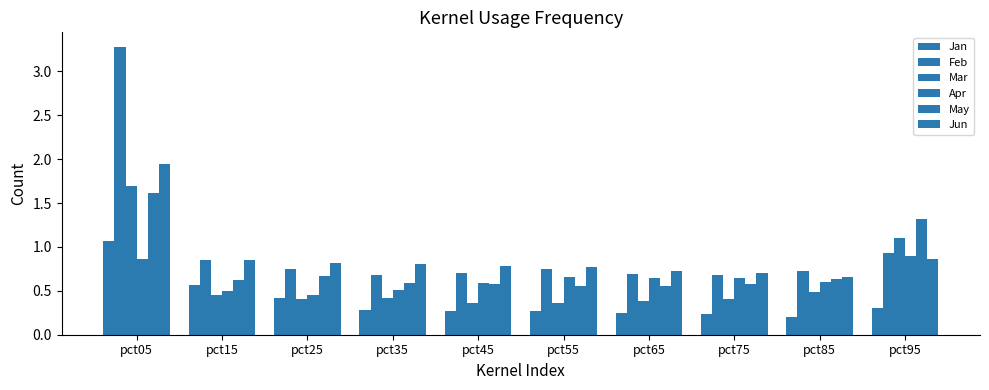

Between pct45 and pct95, which is larger?

pct95